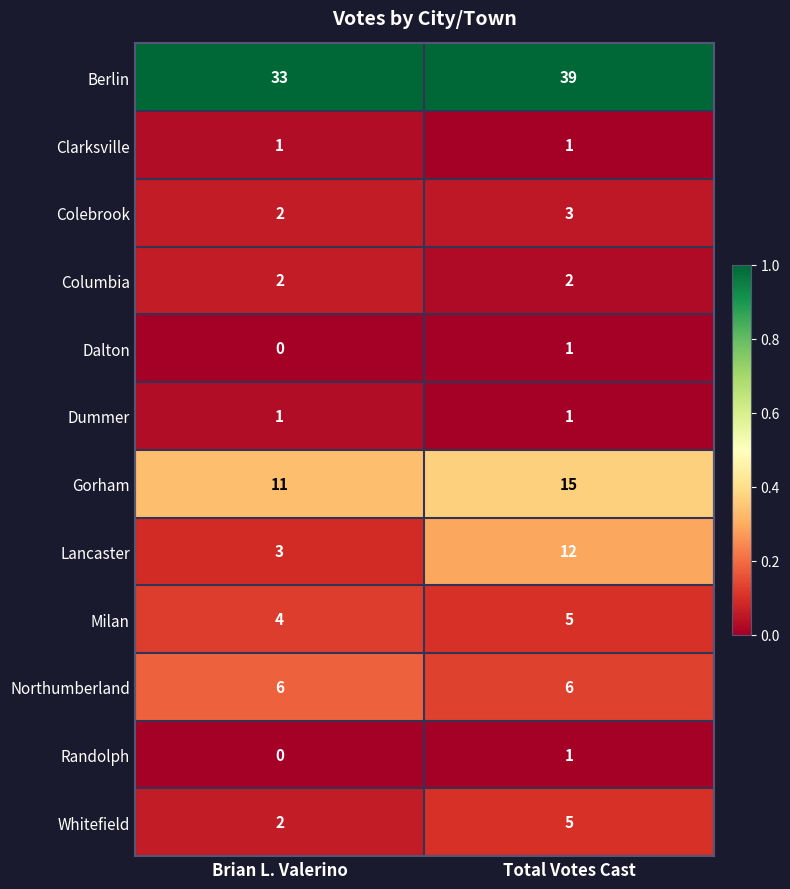

What is the total value across all series at Brian L. Valerino?

65